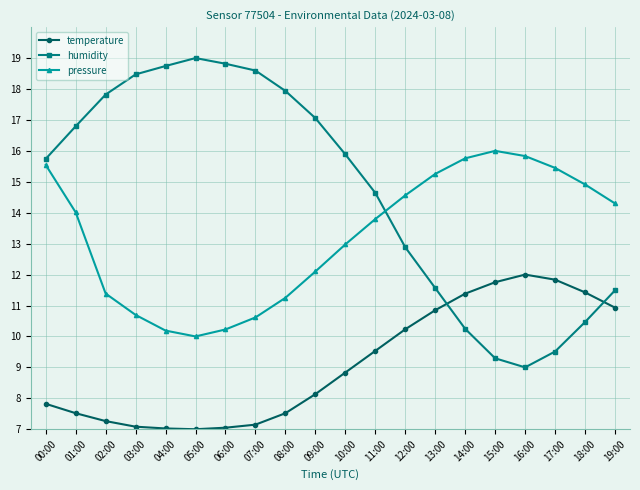

Which category has the lowest value in the humidity series?

16:00